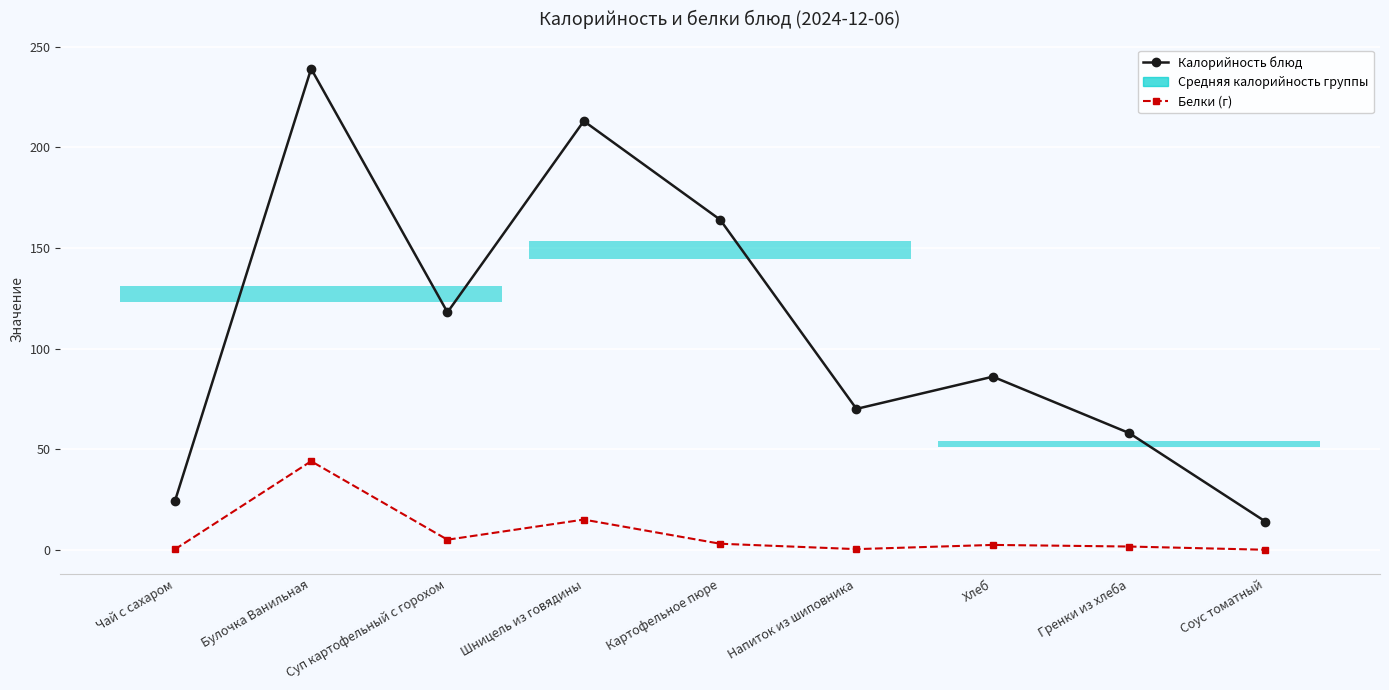

True or false: Калорийность блюд and Белки (г) intersect in this chart.

False